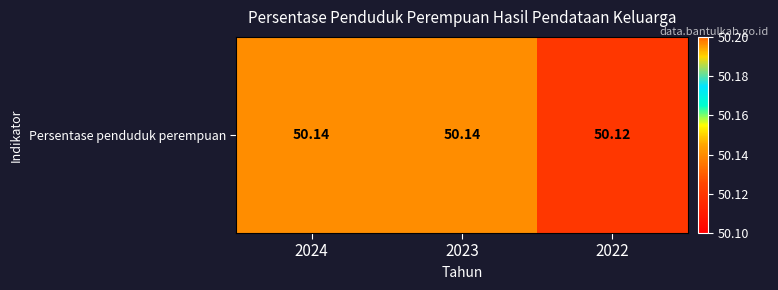

List the labels in order of value, largest first.

2024, 2023, 2022